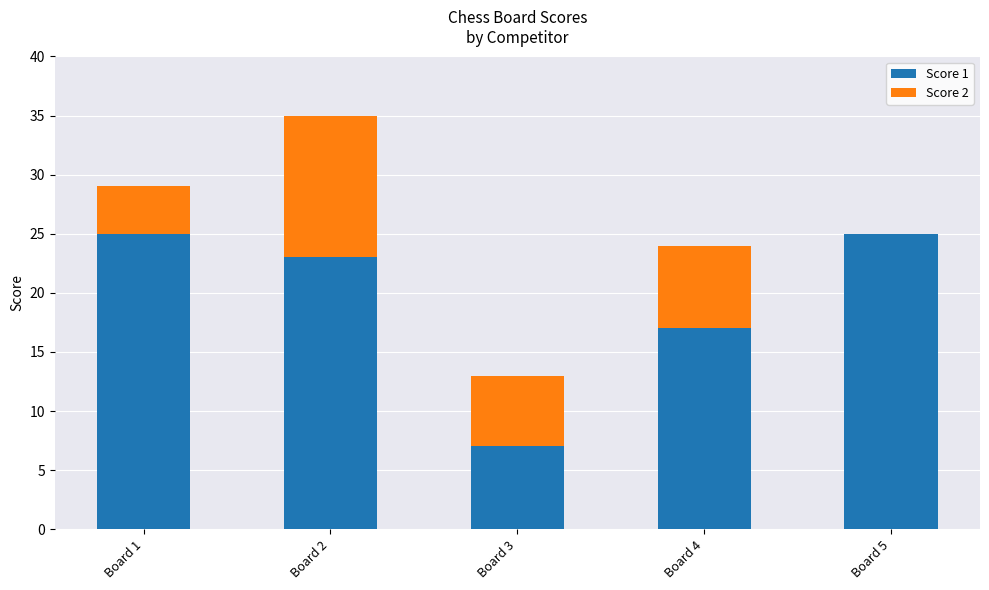

True or false: Score 1 has a value of 12 at Board 3.

False